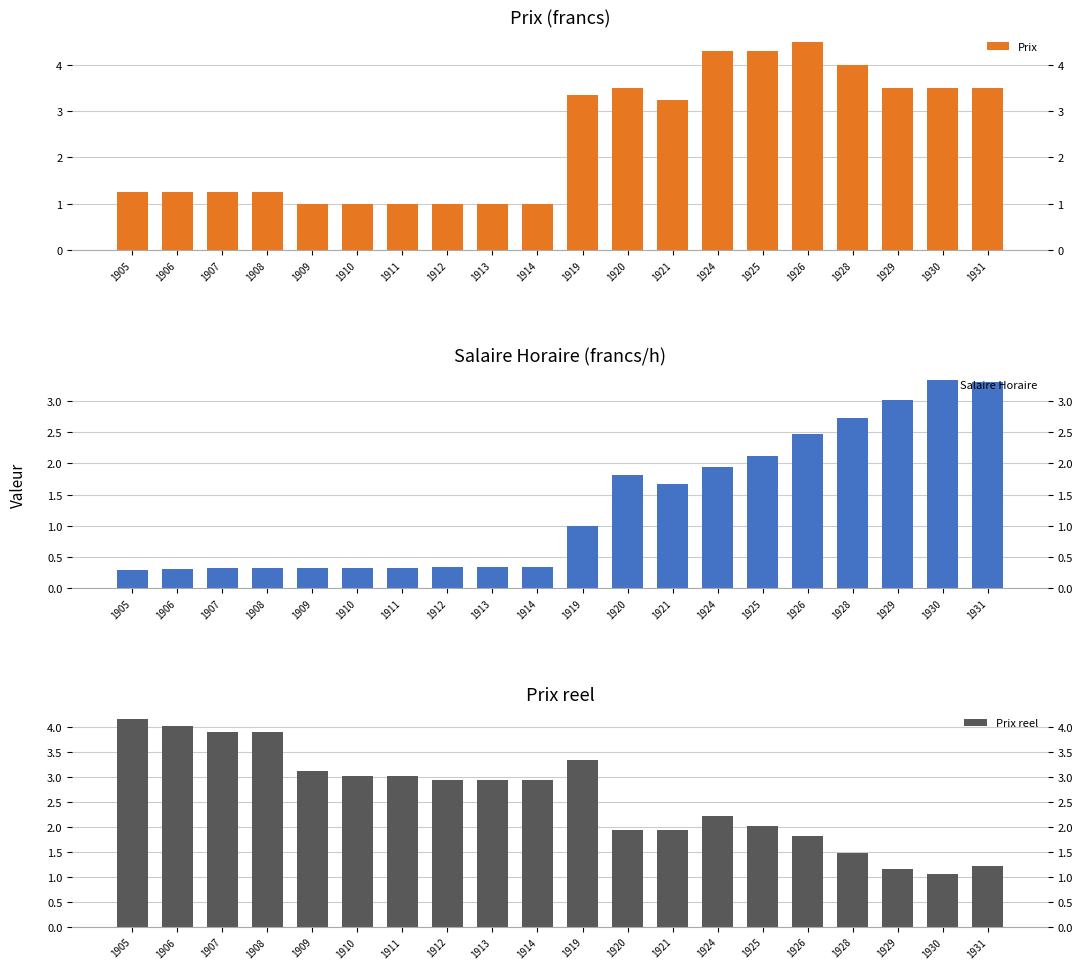

Are the bars horizontal?

No